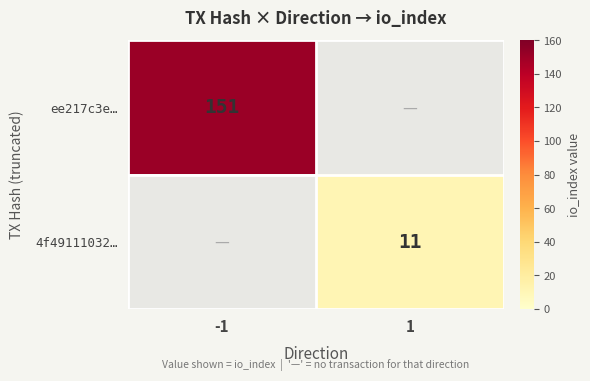

True or false: ee217c3e… has a value of 198 at -1.

False